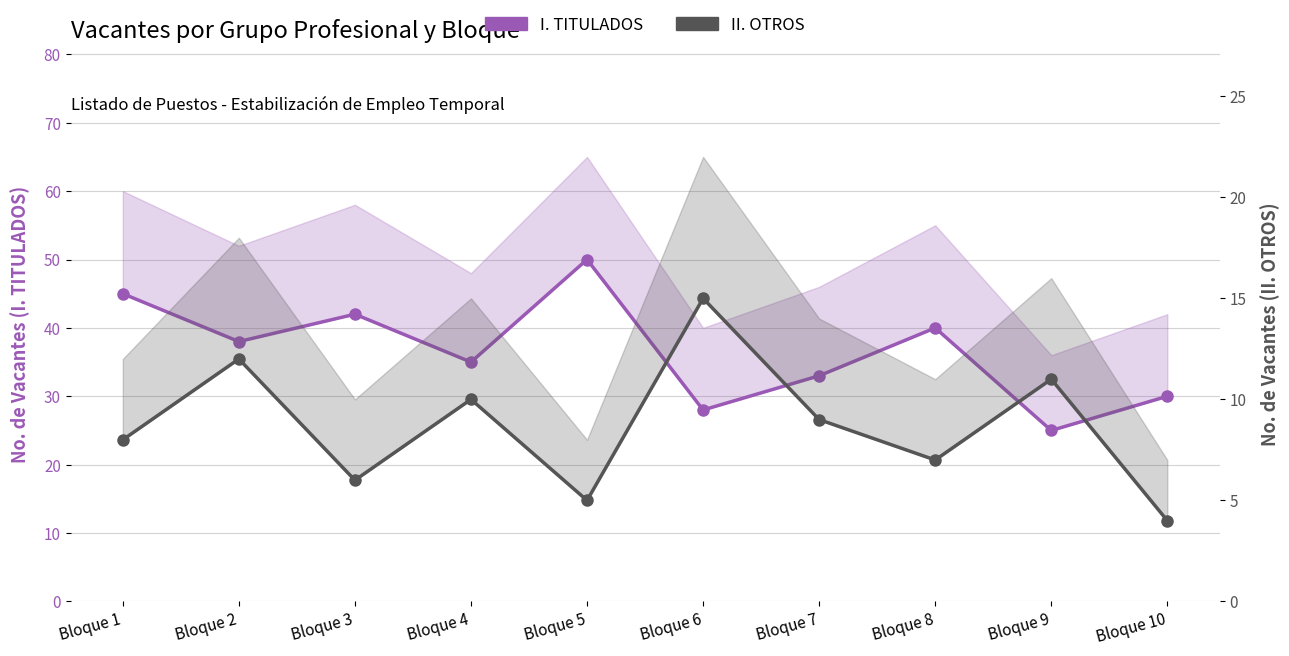

What is the total value across all series at Bloque 10?

34